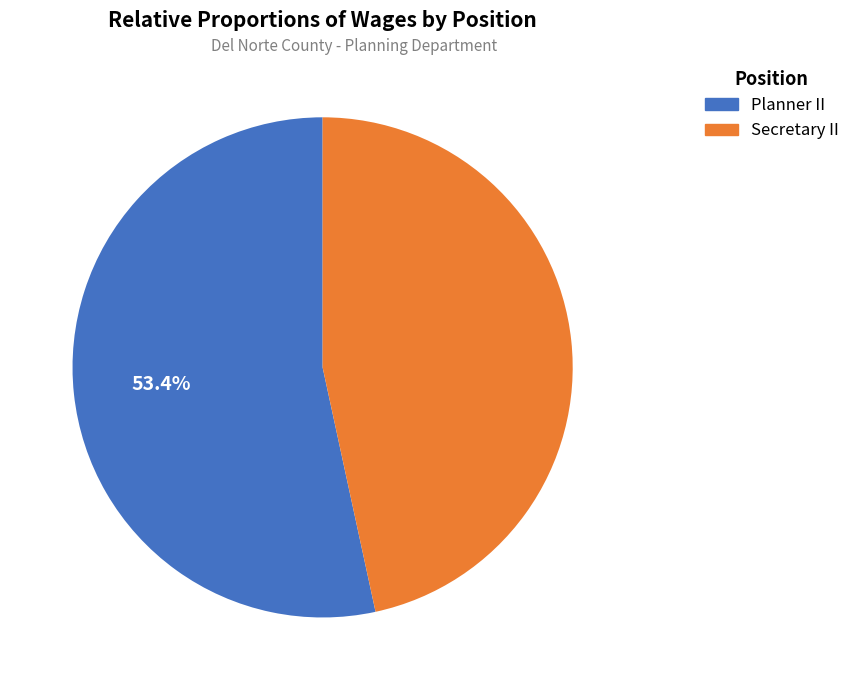

Rank the categories by value from lowest to highest.

Secretary II, Planner II